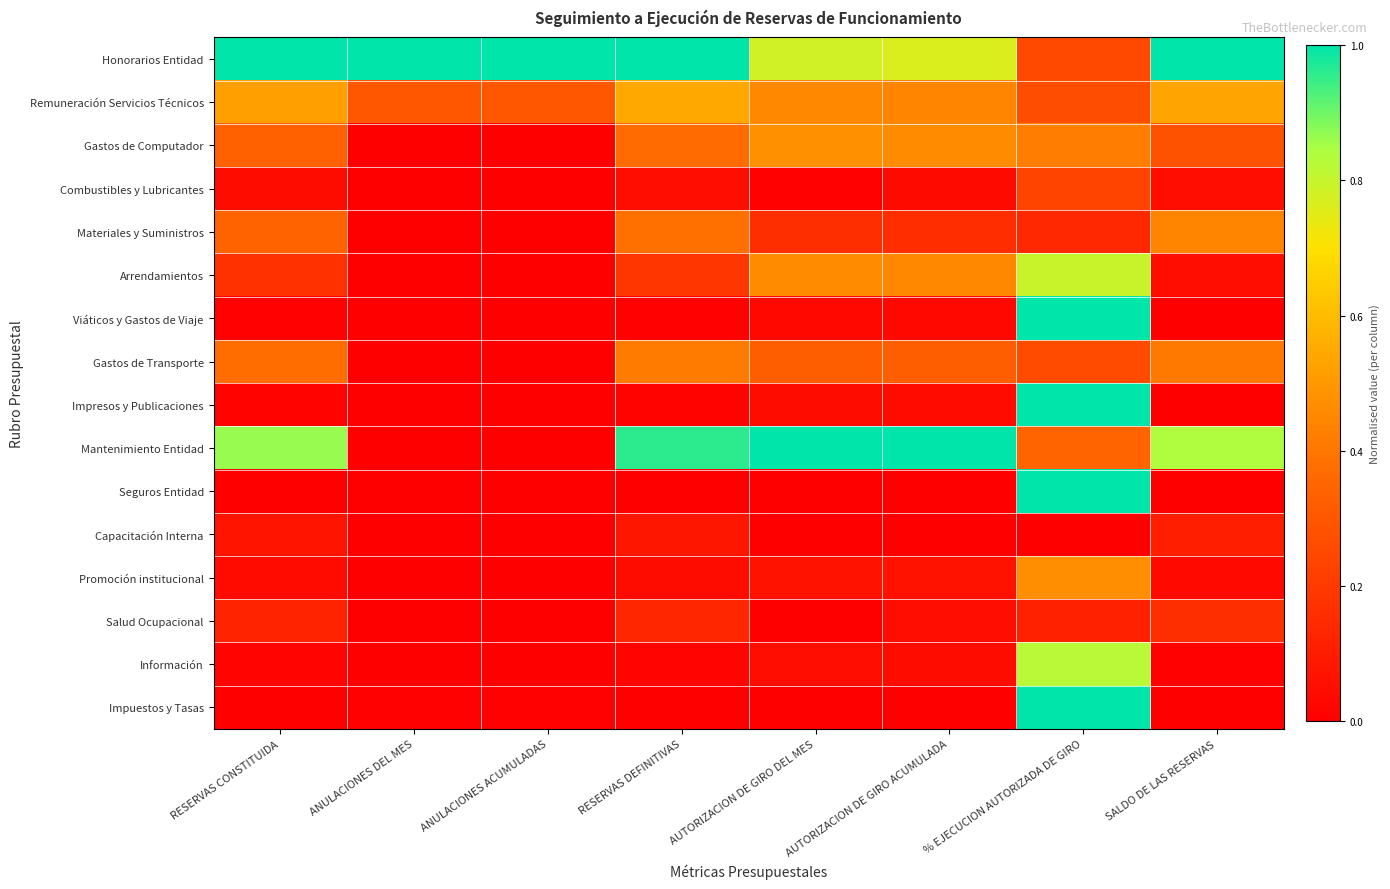

Between ANULACIONES ACUMULADAS and % EJECUCION AUTORIZADA DE GIRO, which series saw the biggest shift?

Viáticos y Gastos de Viaje